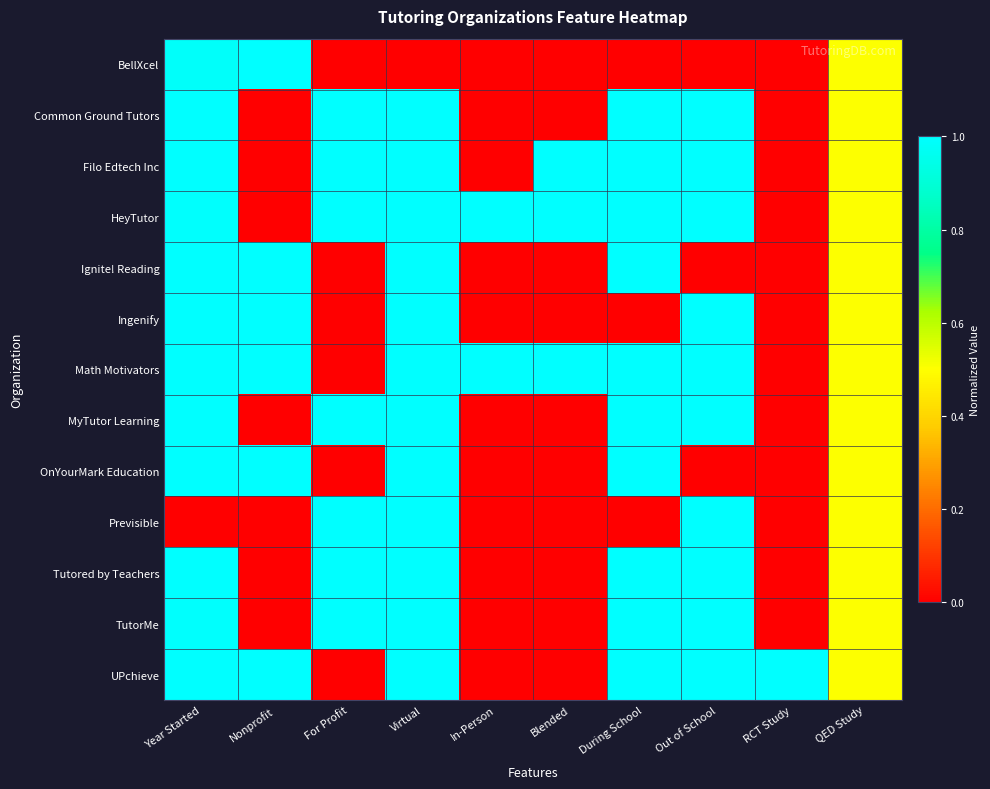

Rank the series at Blended from highest to lowest value.

Filo Edtech Inc, HeyTutor, Math Motivators, BellXcel, Common Ground Tutors, Ignite! Reading, Ingenify, MyTutor Learning, OnYourMark Education, Previsible, Tutored by Teachers, TutorMe, UPchieve